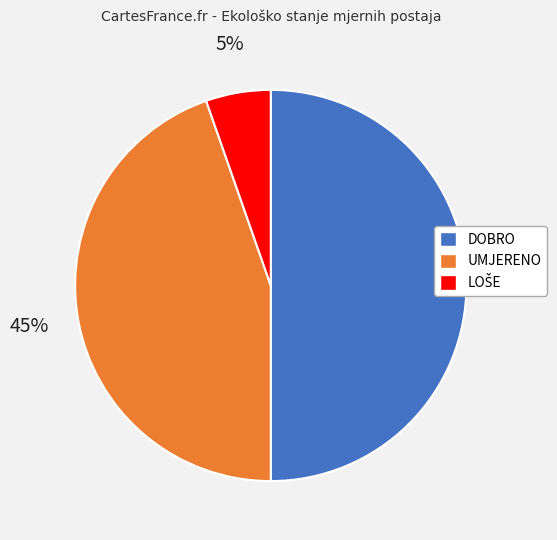

What is the ratio of the value at UMJERENO to the value at DOBRO?

0.9